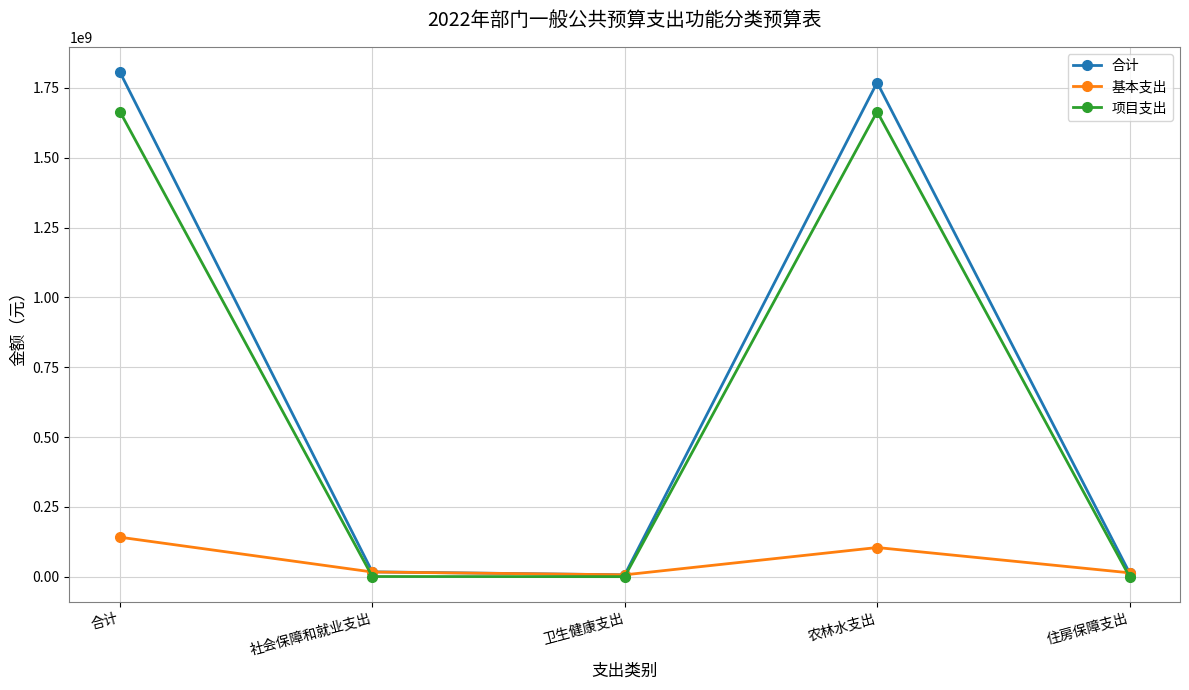

Which category has the highest value across all series?

合计